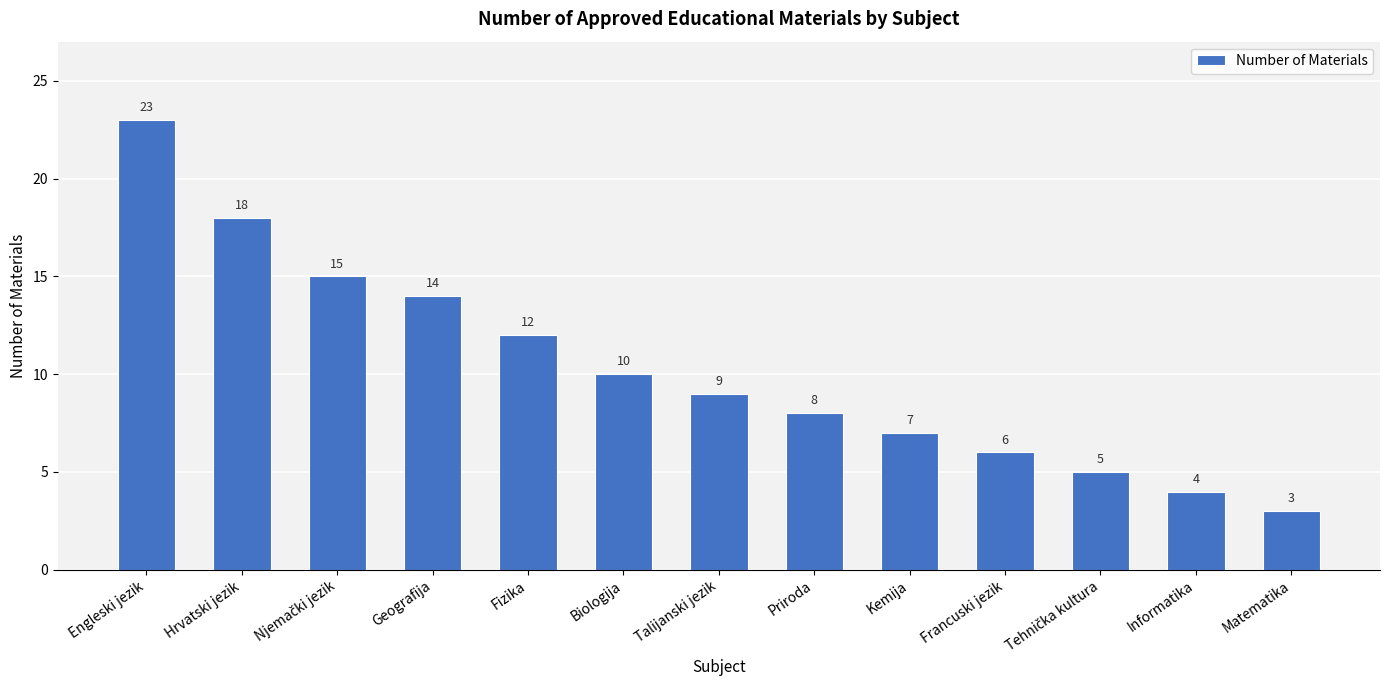

How many series are shown in this chart?

1